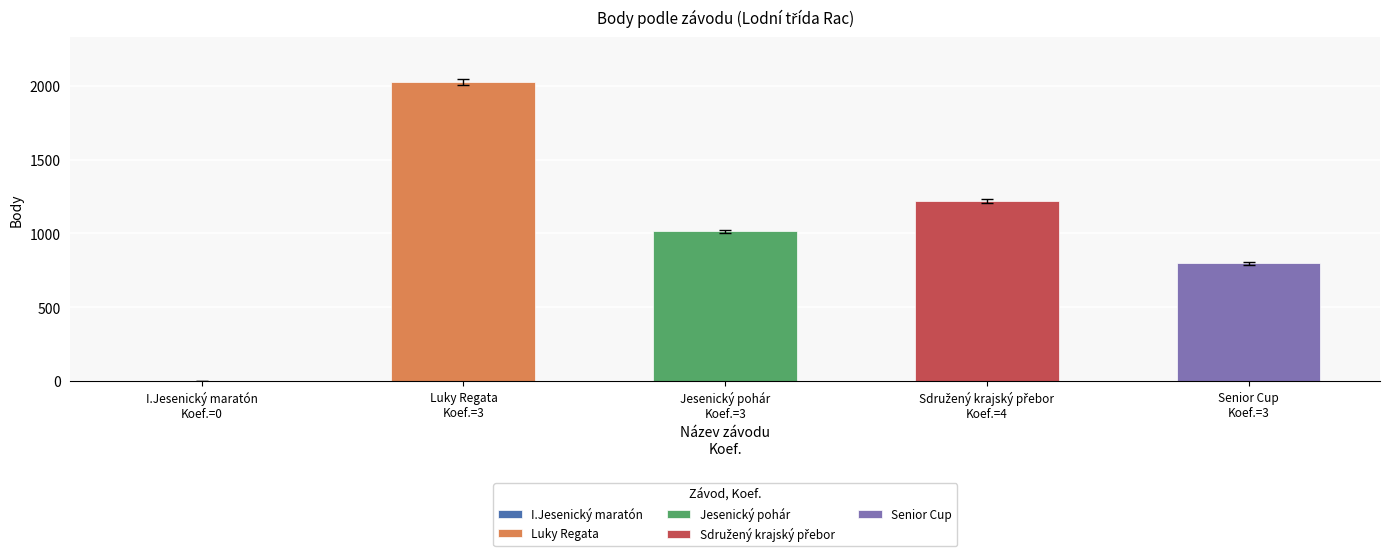

Count the number of categories in the chart.

5